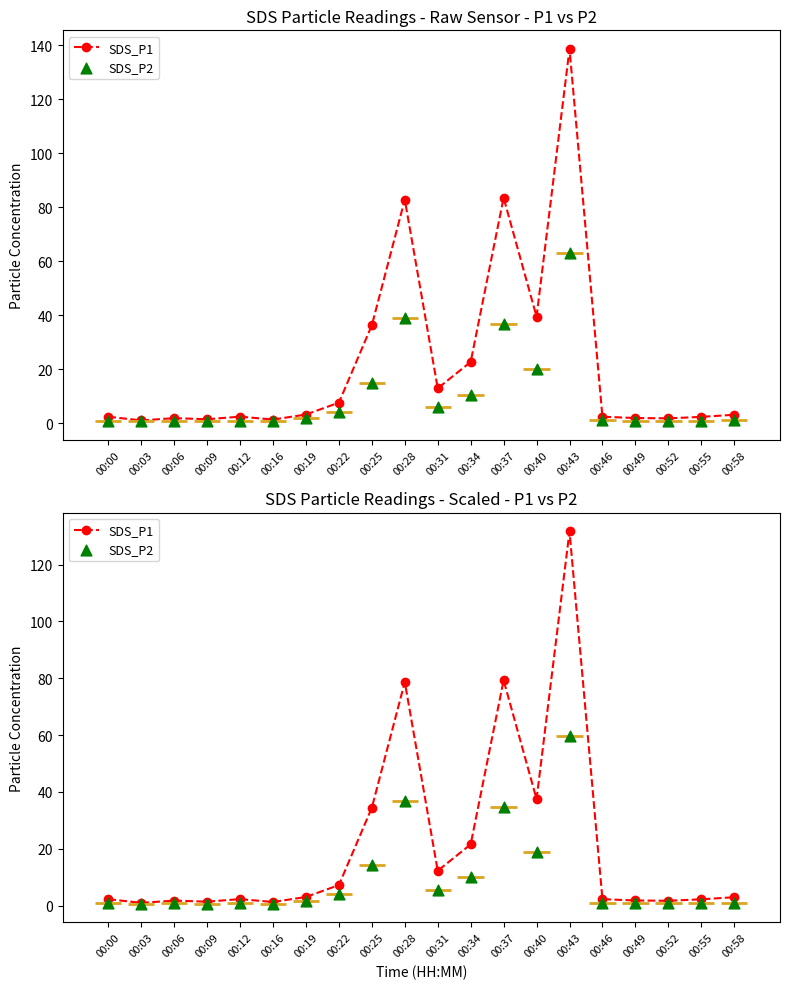

What are all the series names shown in the legend?

SDS_P1, SDS_P2